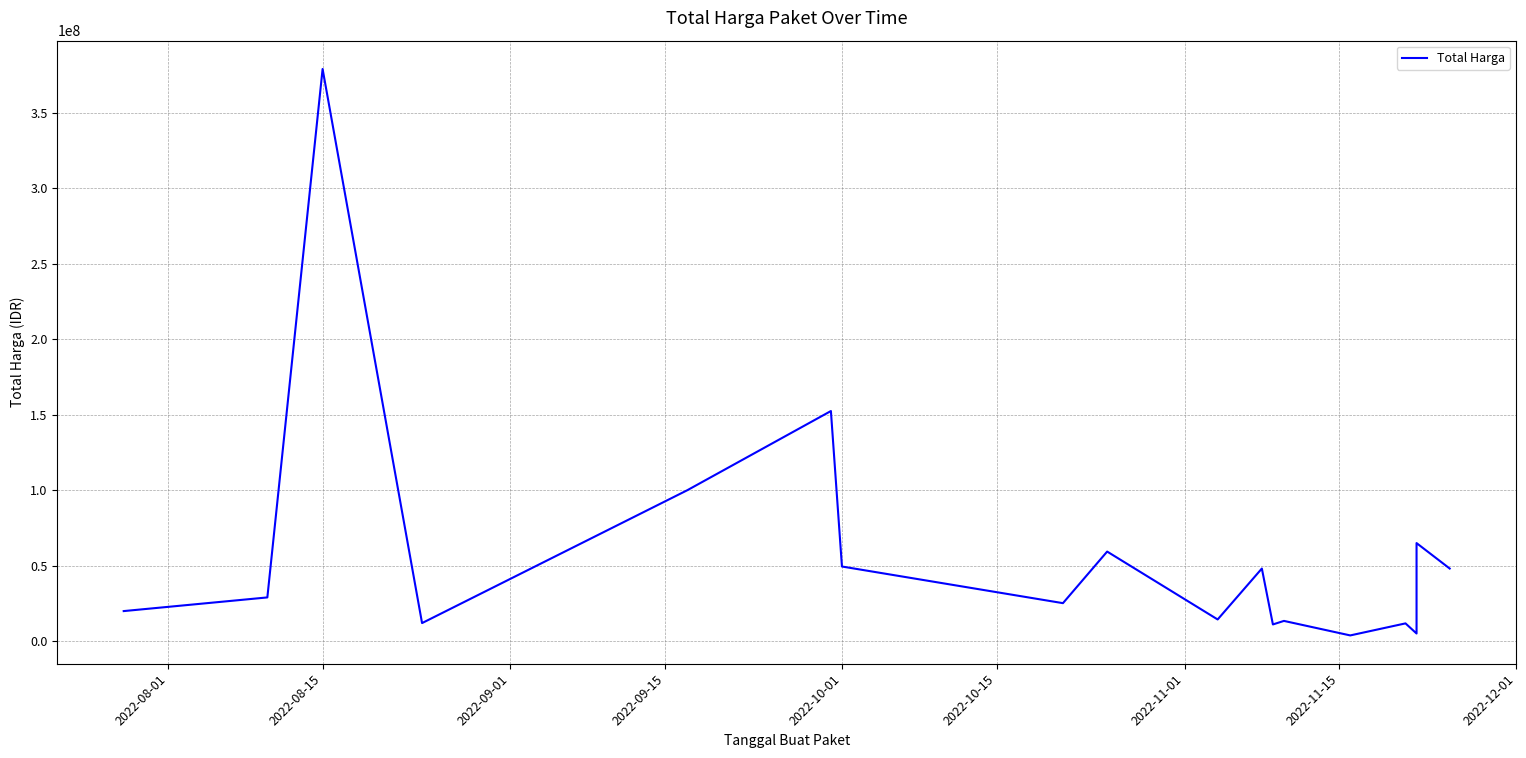

Is it true that the value at 2022-09-15 is 20869002?

False